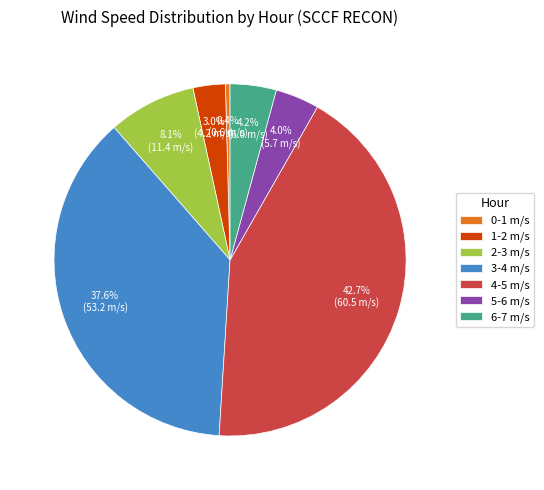

Between 0-1 m/s and 3-4 m/s, which is larger?

3-4 m/s